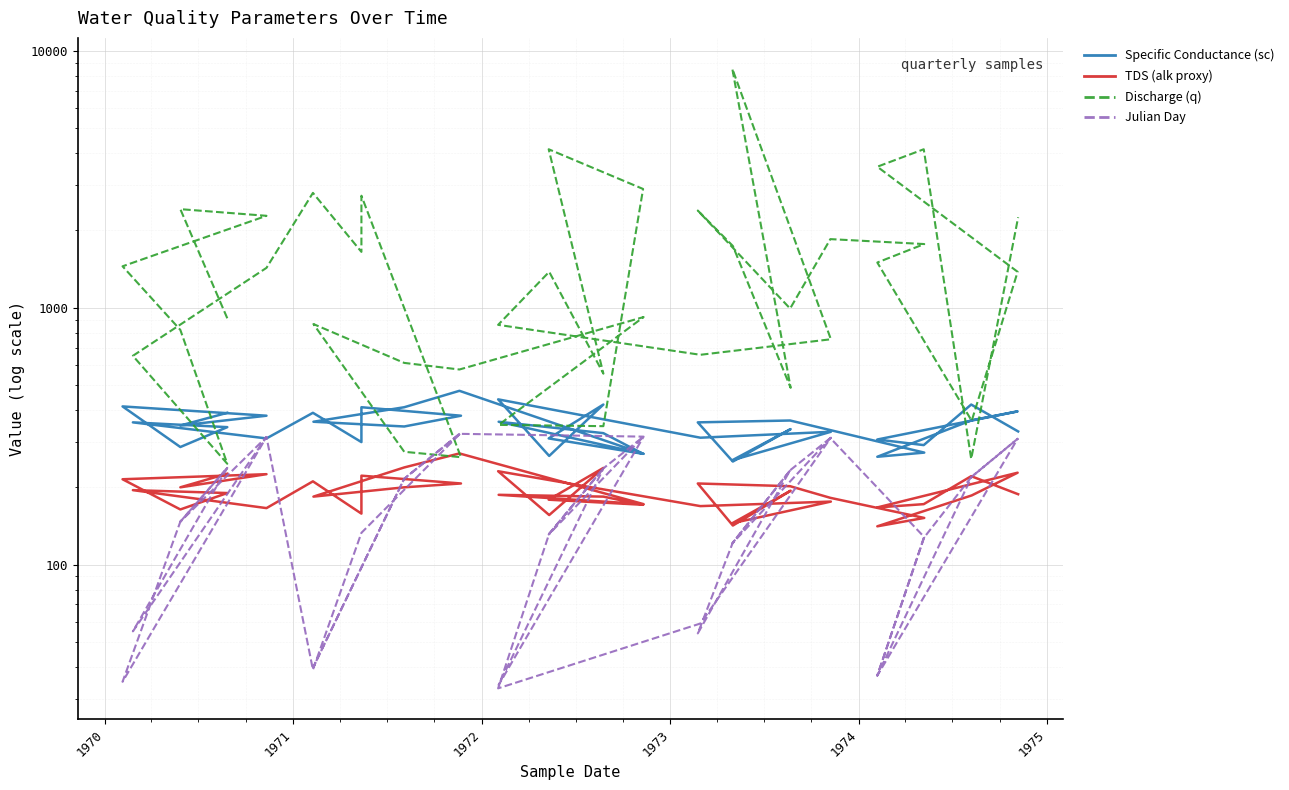

How many distinct data groups are displayed?

4